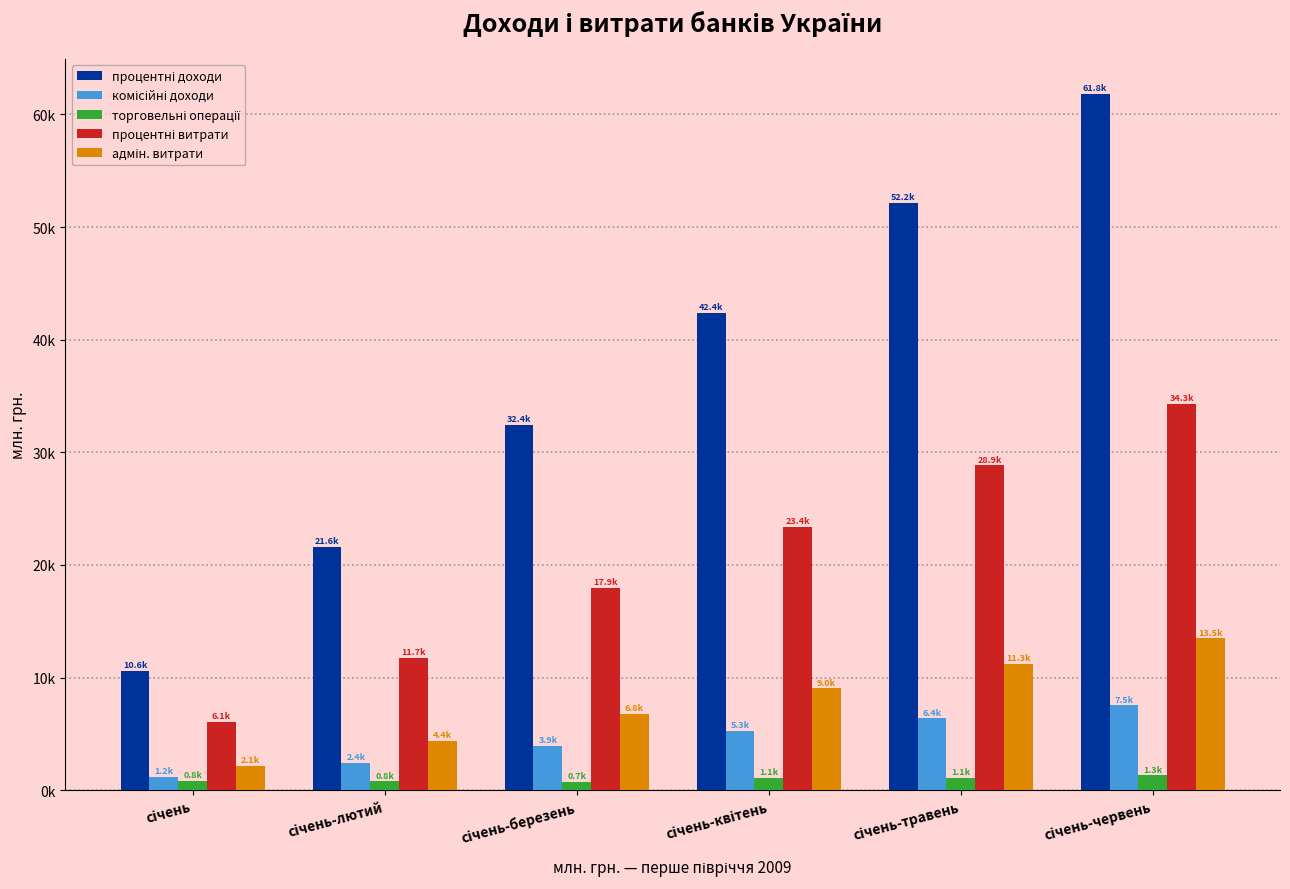

What is the total value across all series at січень-травень?

99720.7